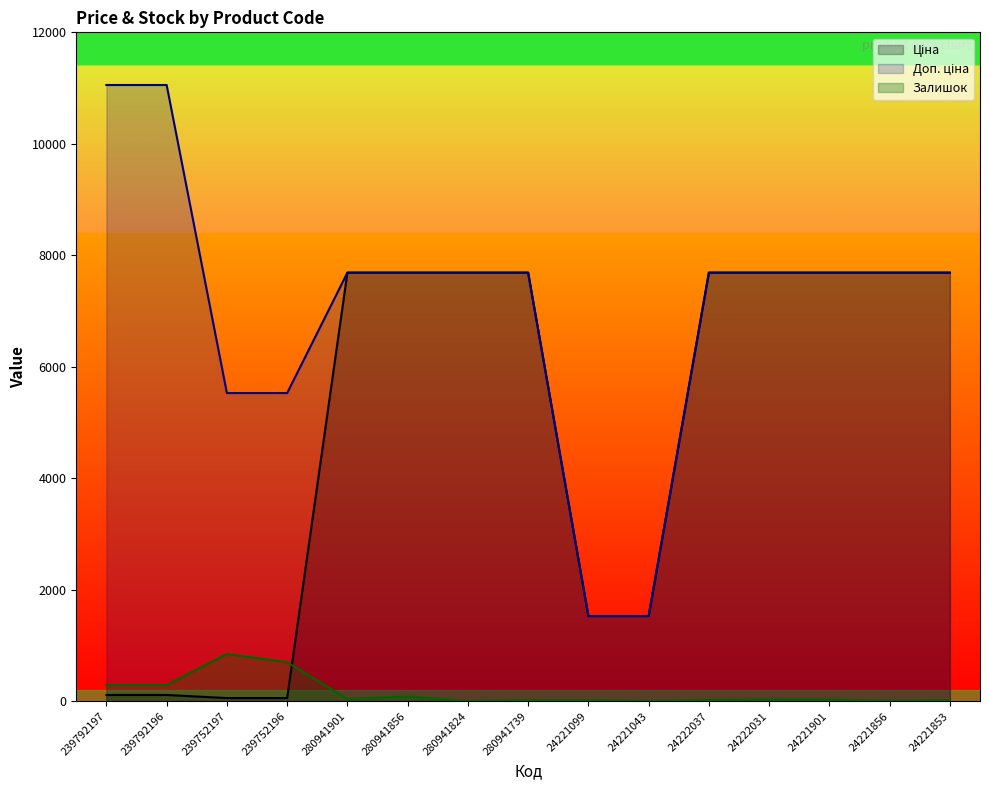

Reading left to right, transcribe all the data shown in this chart.

Ціна: 239792197=110.5	239792196=110.5	239752197=55.3	239752196=55.3	280941901=7688.0	280941856=7688.0	280941824=7688.0	280941739=7688.0	24221099=1526.8	24221043=1526.8	24222037=7688.0	24222031=7688.0	24221901=7688.0	24221856=7688.0	24221853=7688.0
Доп. ціна: 239792197=11055.0	239792196=11055.0	239752197=5528.0	239752196=5528.0	280941901=7688.0	280941856=7688.0	280941824=7688.0	280941739=7688.0	24221099=1527.0	24221043=1527.0	24222037=7688.0	24222031=7688.0	24221901=7688.0	24221856=7688.0	24221853=7688.0
Залишок: 239792197=290.0	239792196=290.0	239752197=845.0	239752196=698.0	280941901=38.0	280941856=83.0	280941824=0.0	280941739=18.0	24221099=16.0	24221043=4.0	24222037=21.0	24222031=28.0	24221901=27.0	24221856=5.0	24221853=19.0